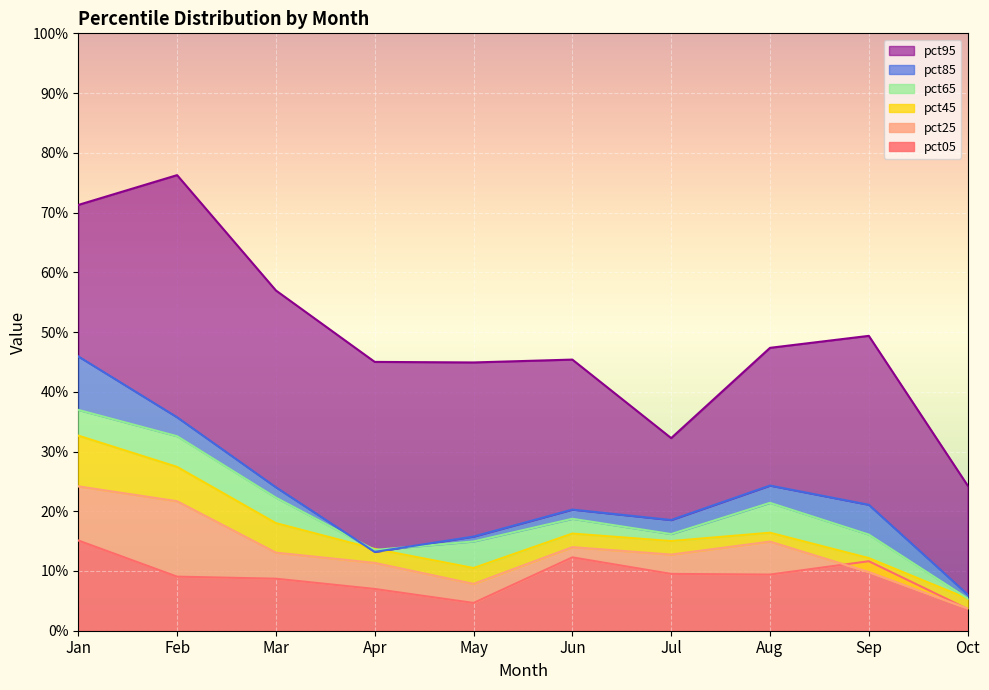

At how many categories does at least one series exceed 0?

10